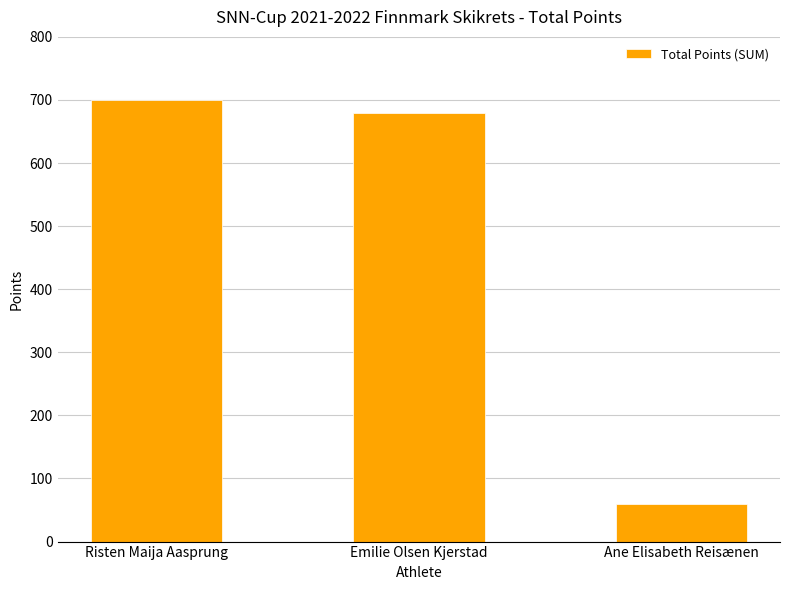

What is the ratio of the value at Risten Maija Aasprung to the value at Emilie Olsen Kjerstad?

1.0